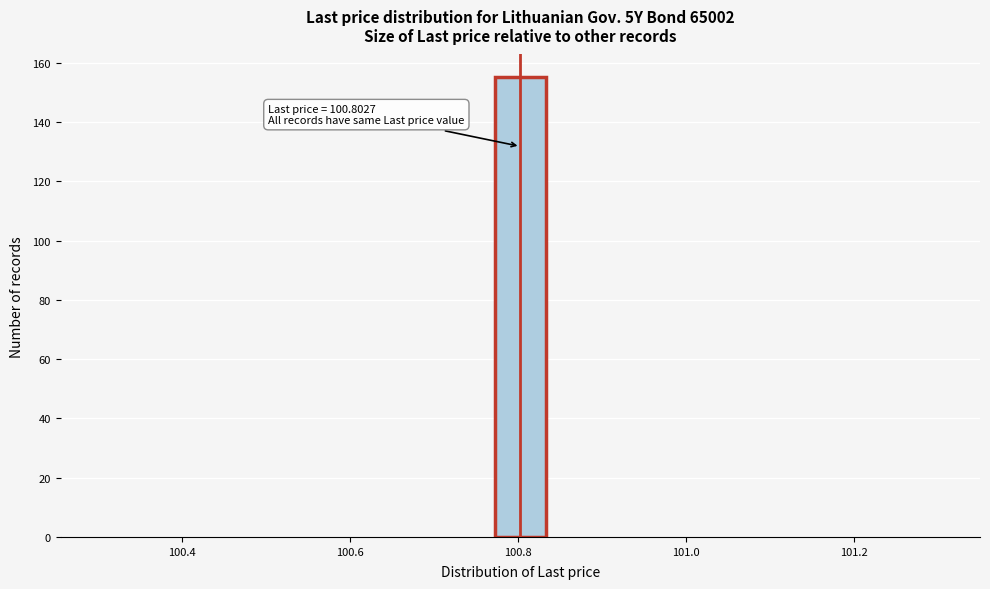

Read against the x-axis, roughly where is the centre of the tallest bar?

100.80